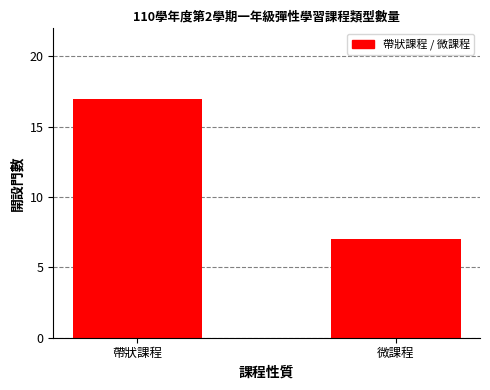

Reading right to left, list all the values displayed in this chart.

微課程=7	帶狀課程=17